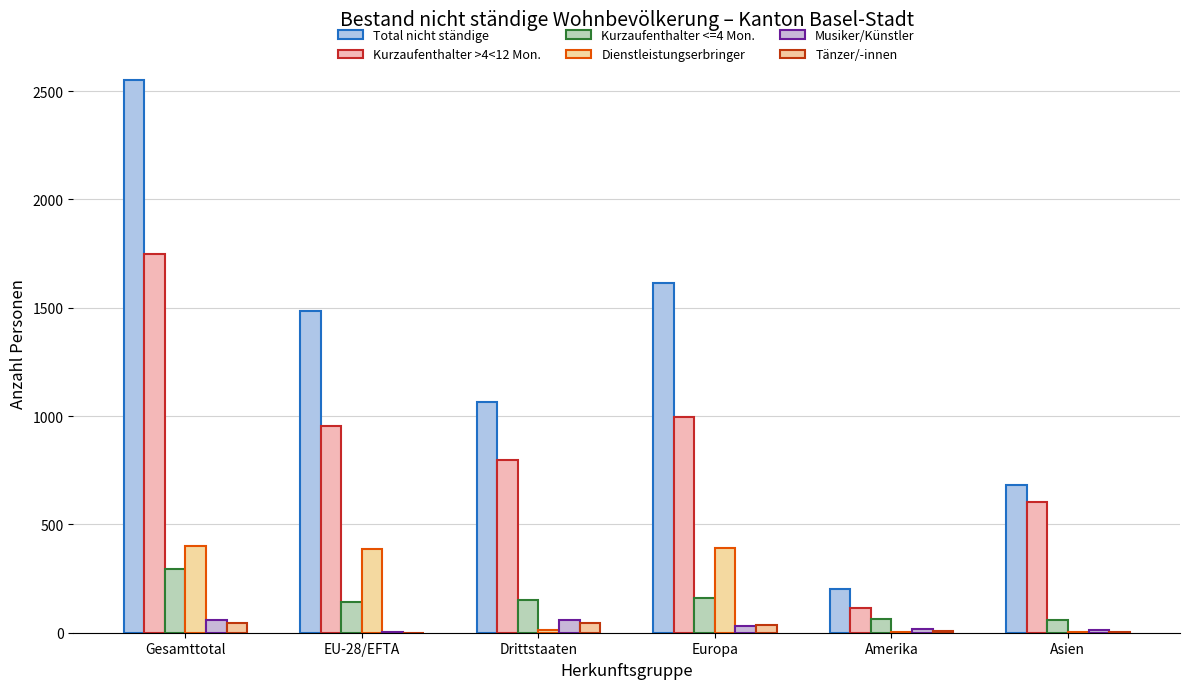

What is the spread (max minus min) of values at Gesamttotal?

2503